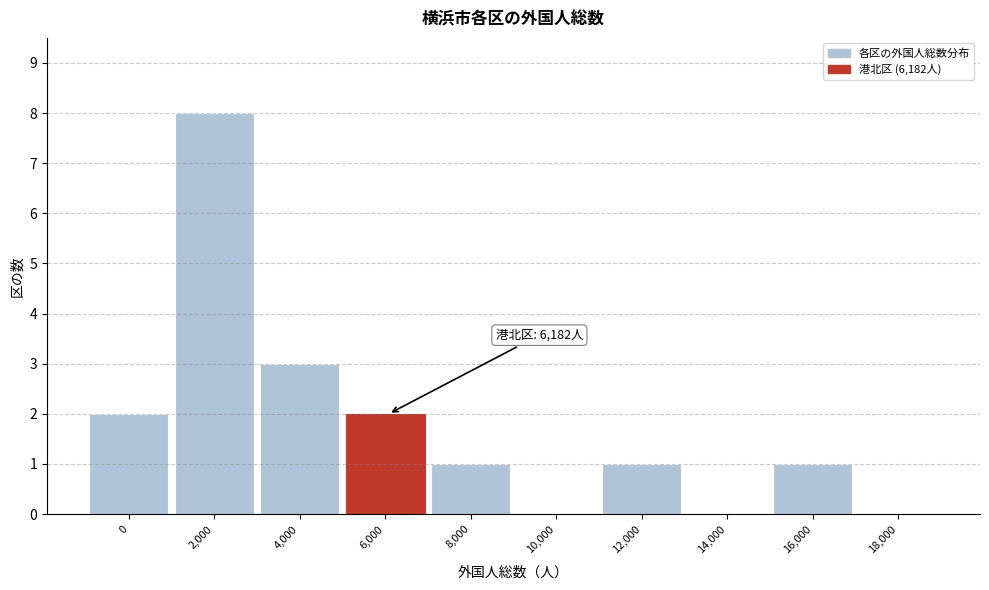

Reading left to right, transcribe all the data shown in this chart.

0=2	2,000=8	4,000=3	6,000=2	8,000=1	10,000=0	12,000=1	14,000=0	16,000=1	18,000=0